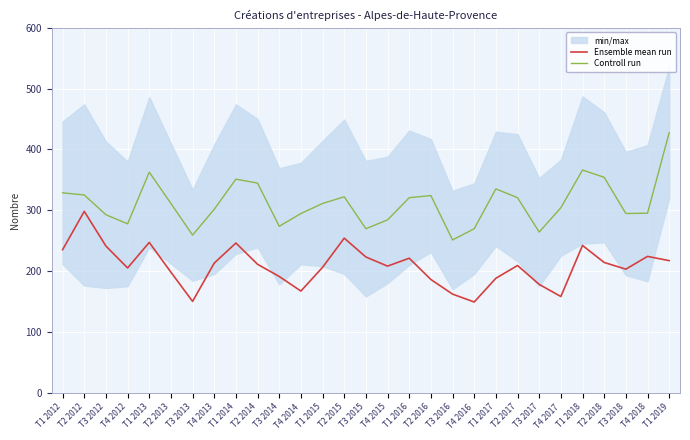

In Controll run, how many points are higher than both neighbors (excluding endpoints)?

6